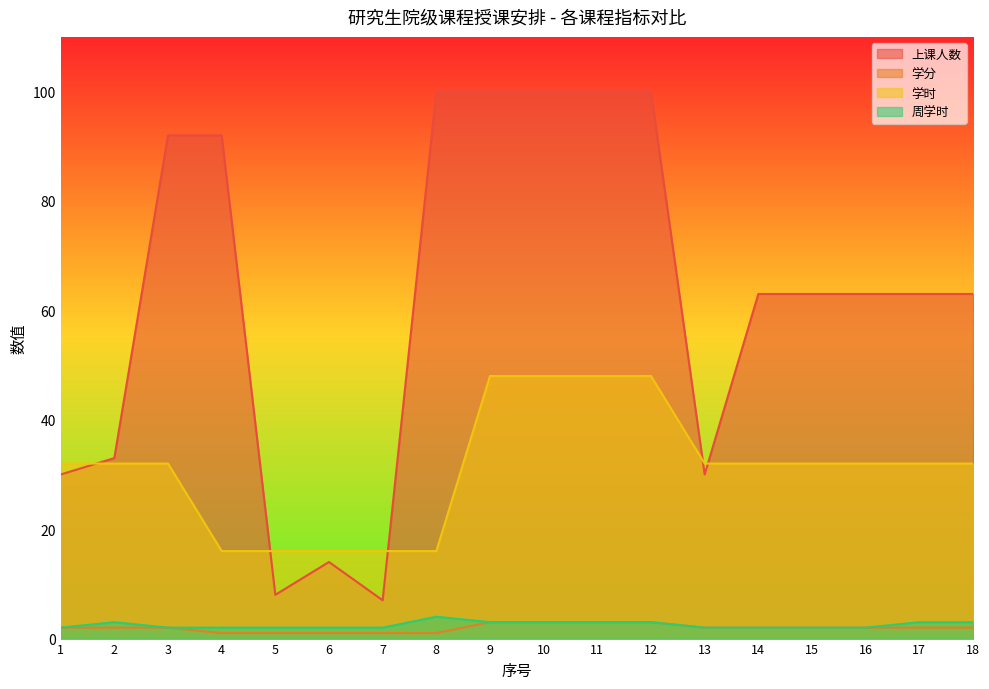

True or false: 周学时 and 学时 cross at least once.

False